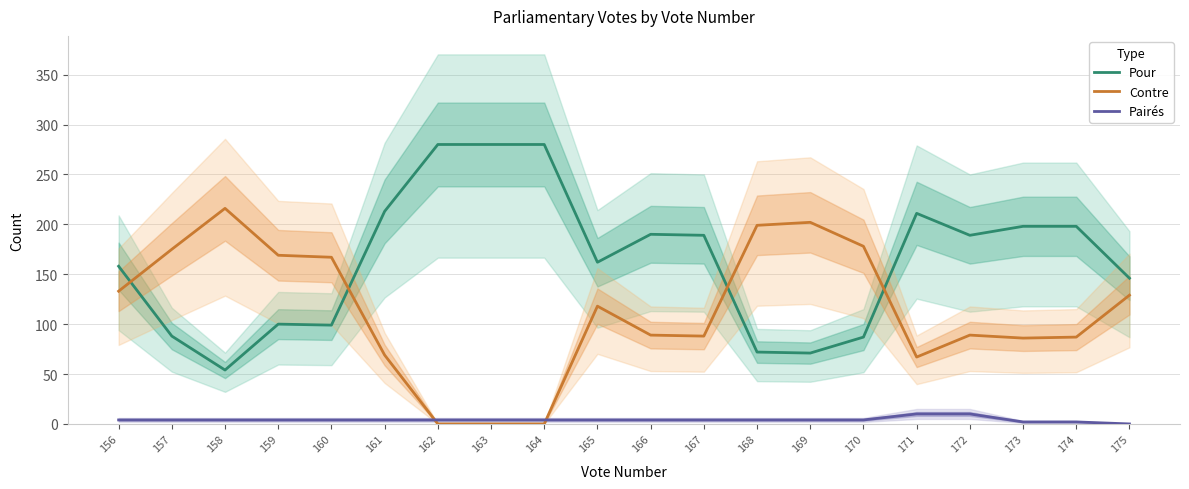

Which category has the highest value in the Pairés series?

171